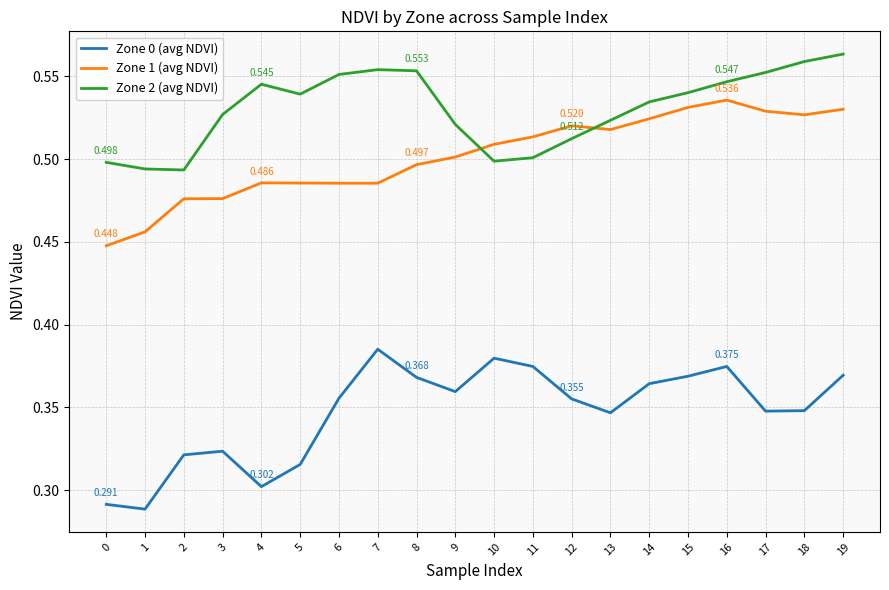

True or false: Zone 0 (avg NDVI) and Zone 1 (avg NDVI) intersect in this chart.

False